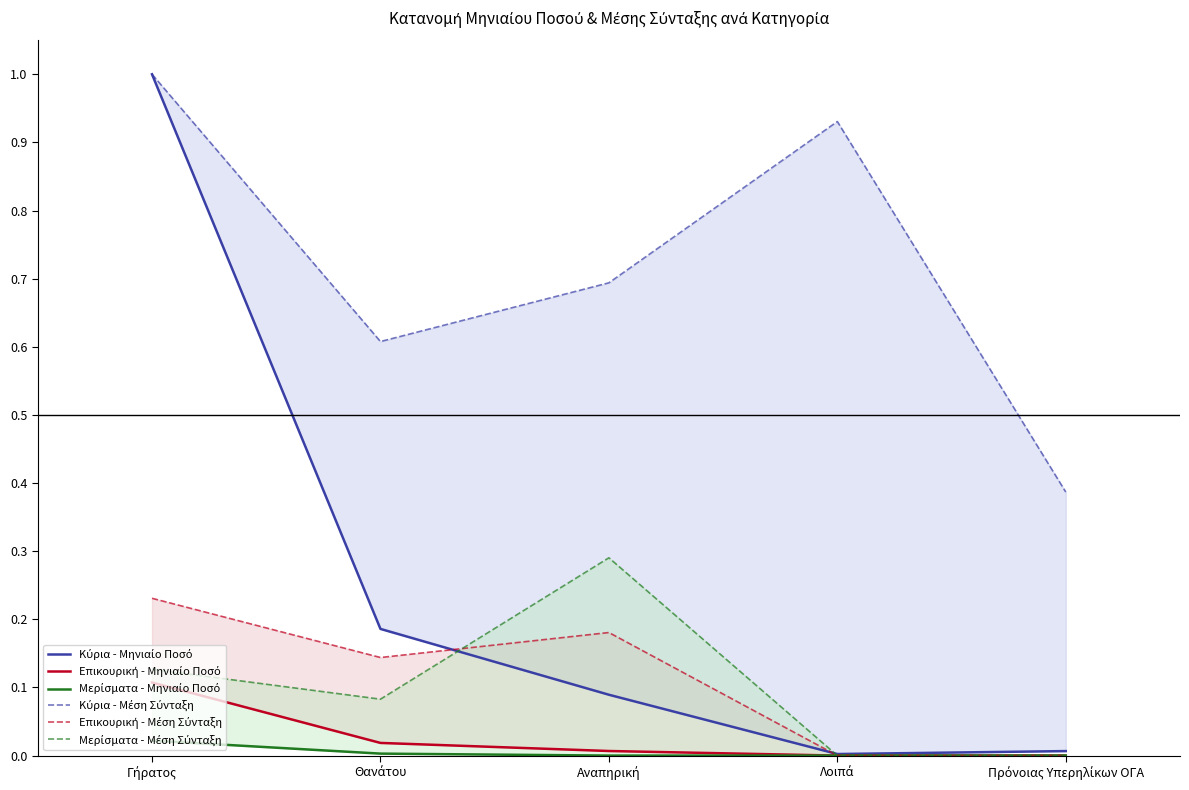

What is the sum of all Επικουρική - Μέση Σύνταξη values?

0.6